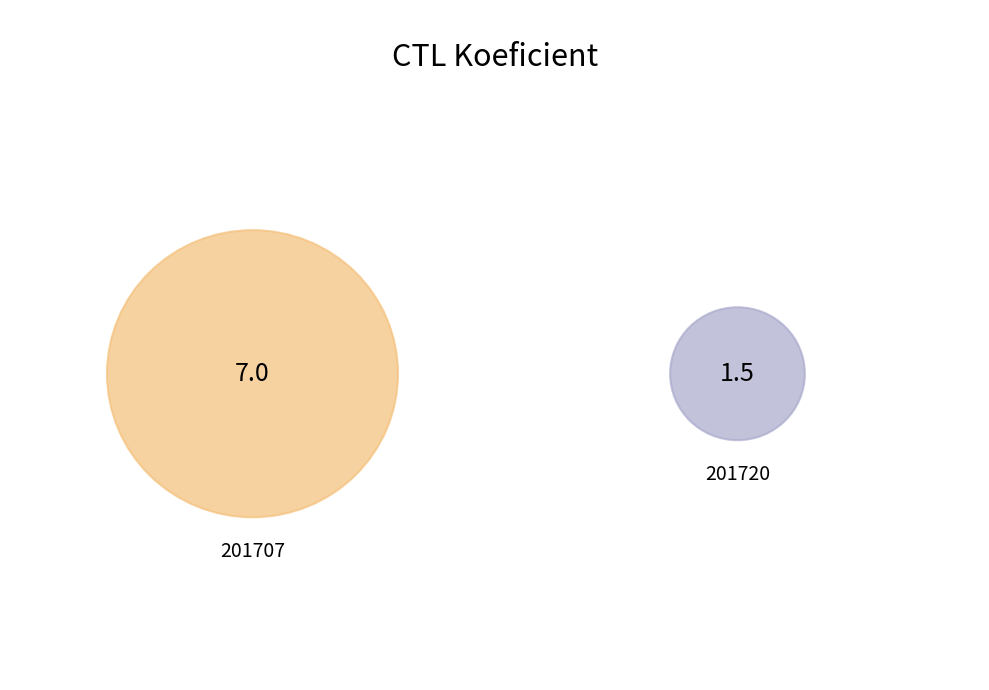

To the nearest percent, what is the average slice percentage?

50%